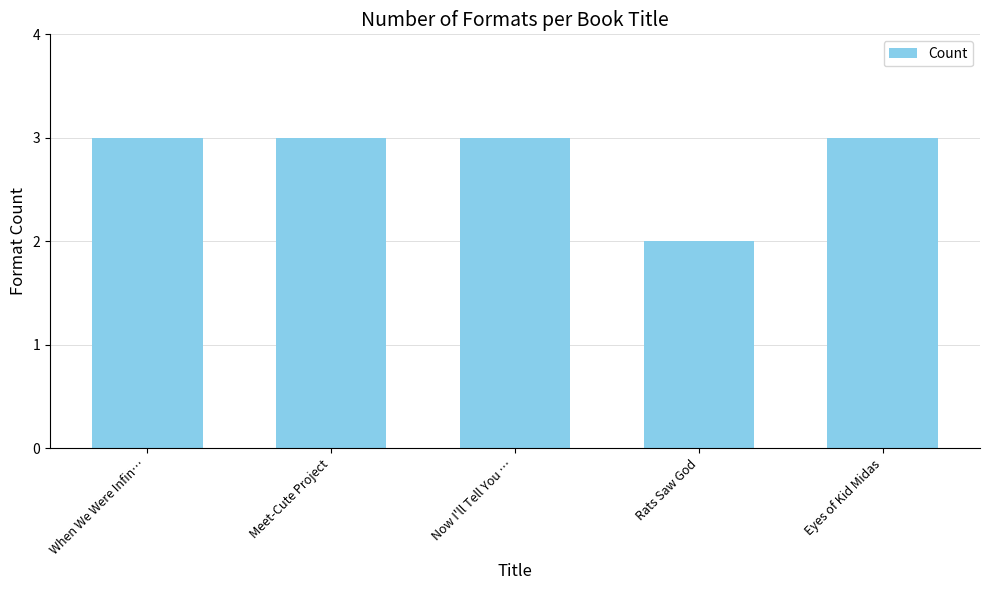

What is the sum of all values?

14